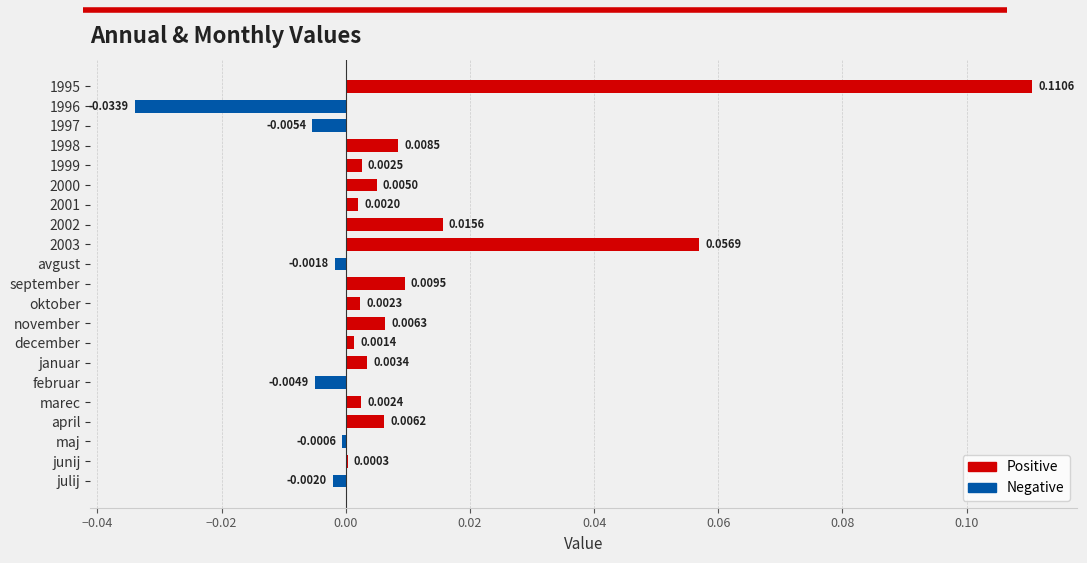

At which label is the value closest to 0?

junij